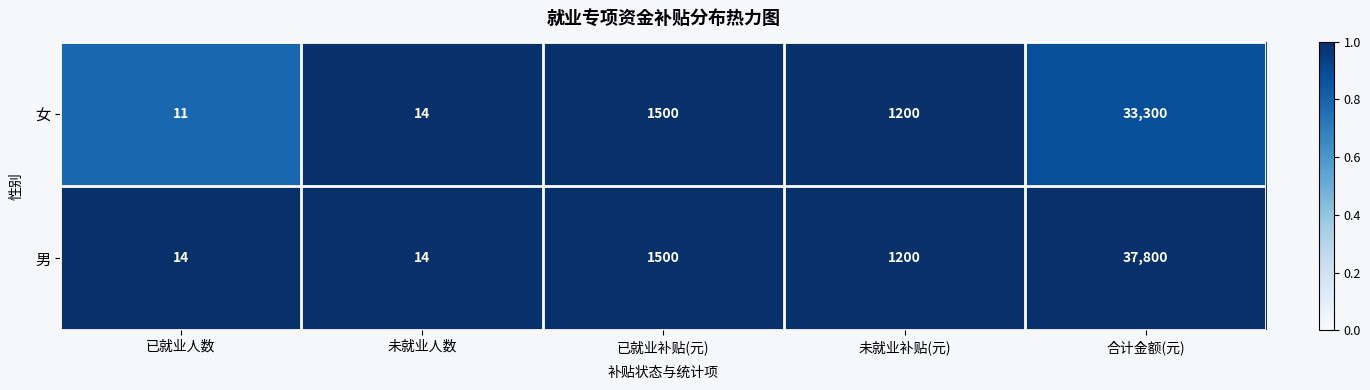

What is the sum of the 男 values at 未就业人数 and 合计金额(元)?

37814